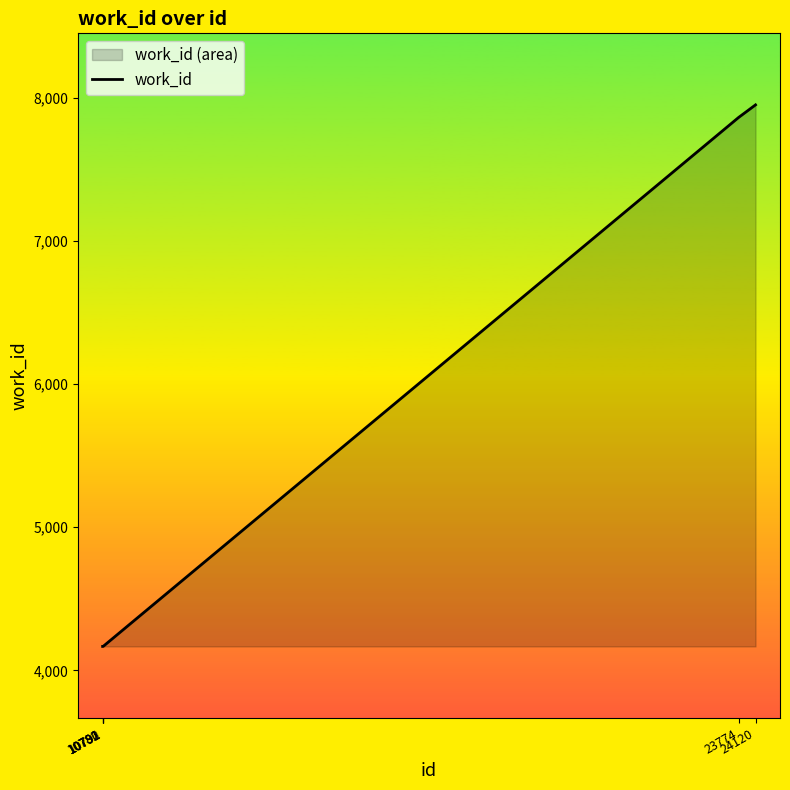

The chart shows a value of 7148 at 10791. True or false?

False